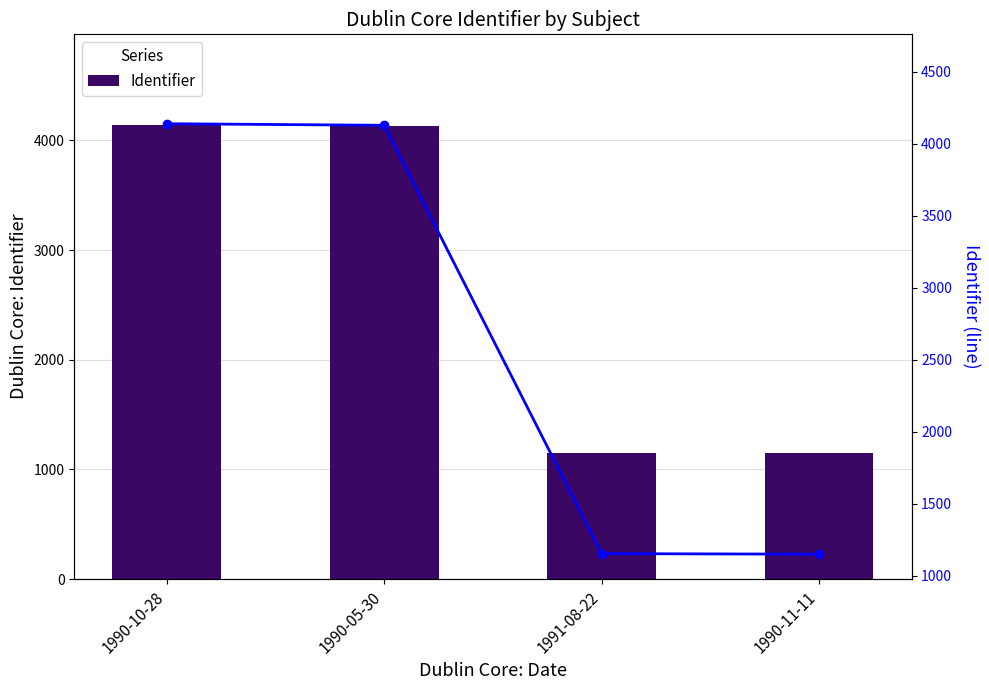

What is the label of the 4th bar from the right?

1990-10-28